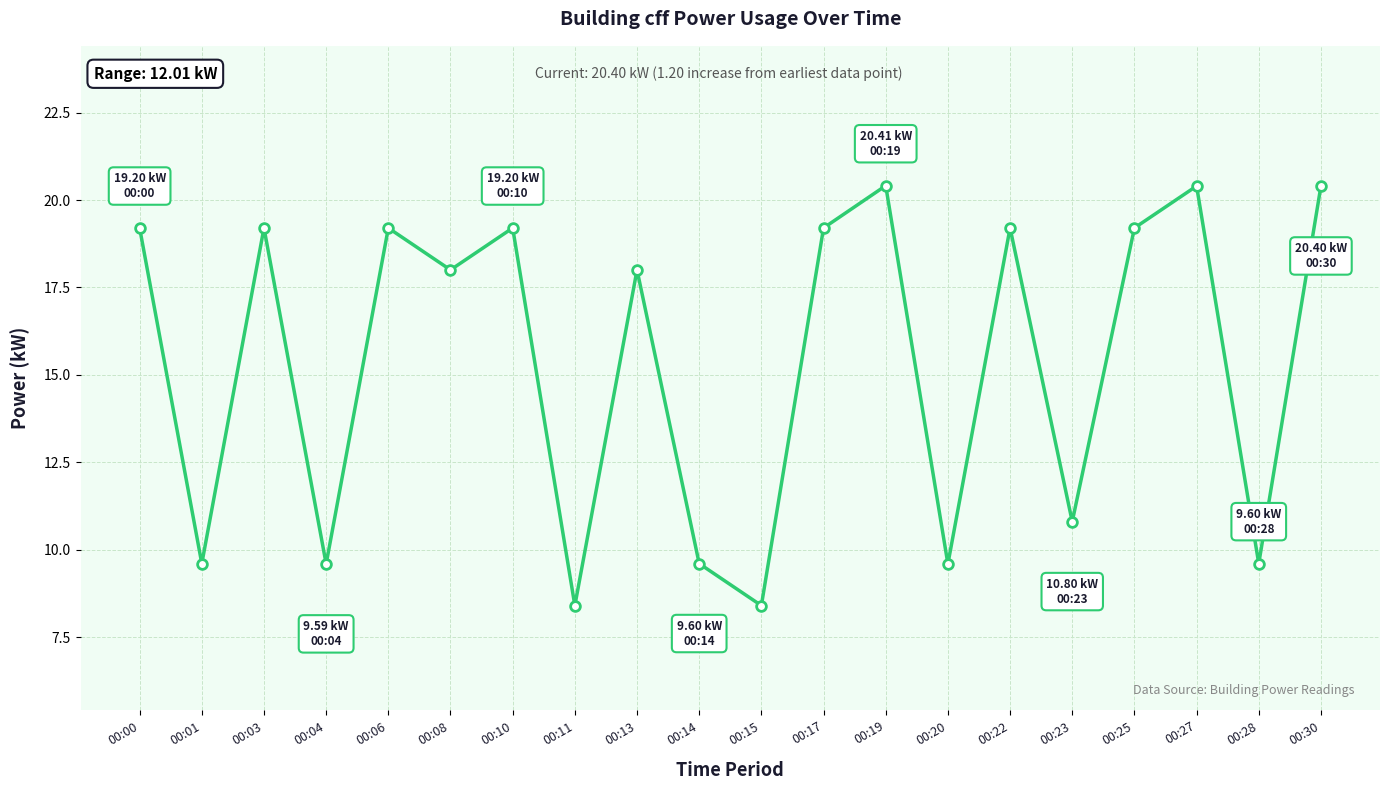

What is the maximum value shown in the chart?

20.4